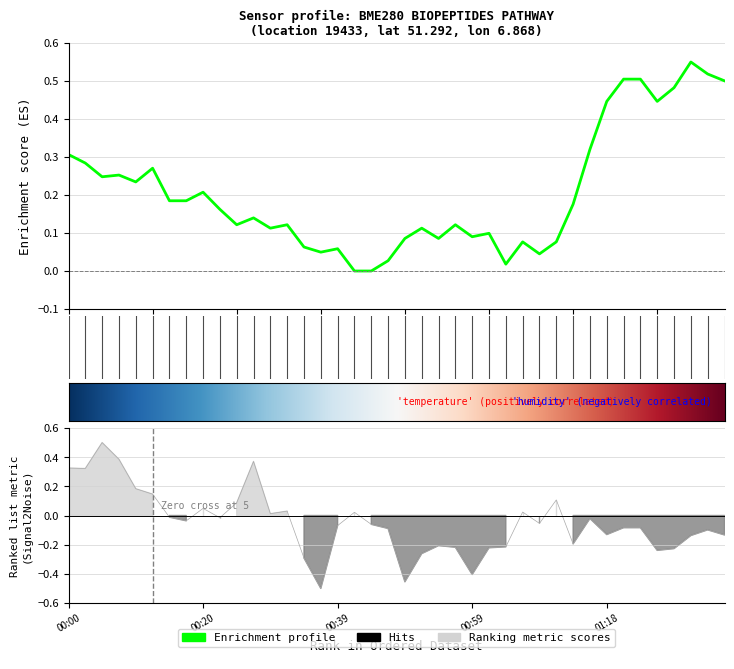

Rank the categories by temperature value from lowest to highest.

00:42, 00:44, 01:03, 00:46, 01:08, 00:37, 00:39, 00:34, 01:06, 01:11, 00:49, 00:54, 00:59, 01:01, 00:29, 00:51, 00:25, 00:32, 00:56, 00:27, 00:22, 01:13, 00:15, 00:17, 00:20, 00:10, 00:05, 00:07, 00:12, 00:03, 00:00, 01:16, 01:18, 01:29, 01:31, 01:38, 01:21, 01:26, 01:36, 01:33